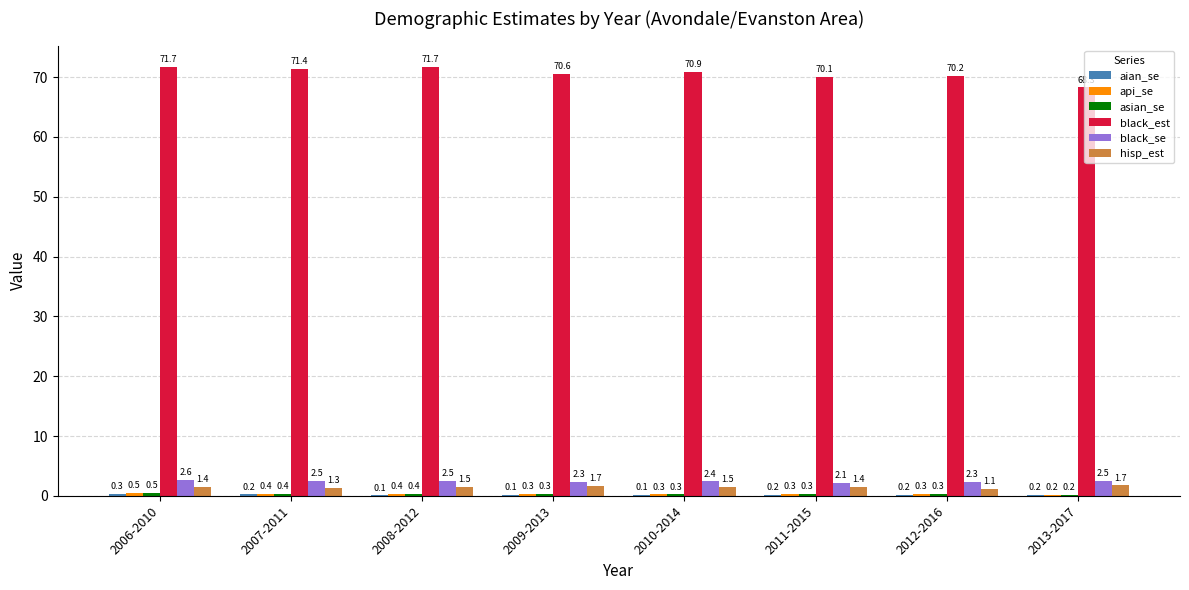

Which series changed the most between 2007-2011 and 2012-2016?

black_est